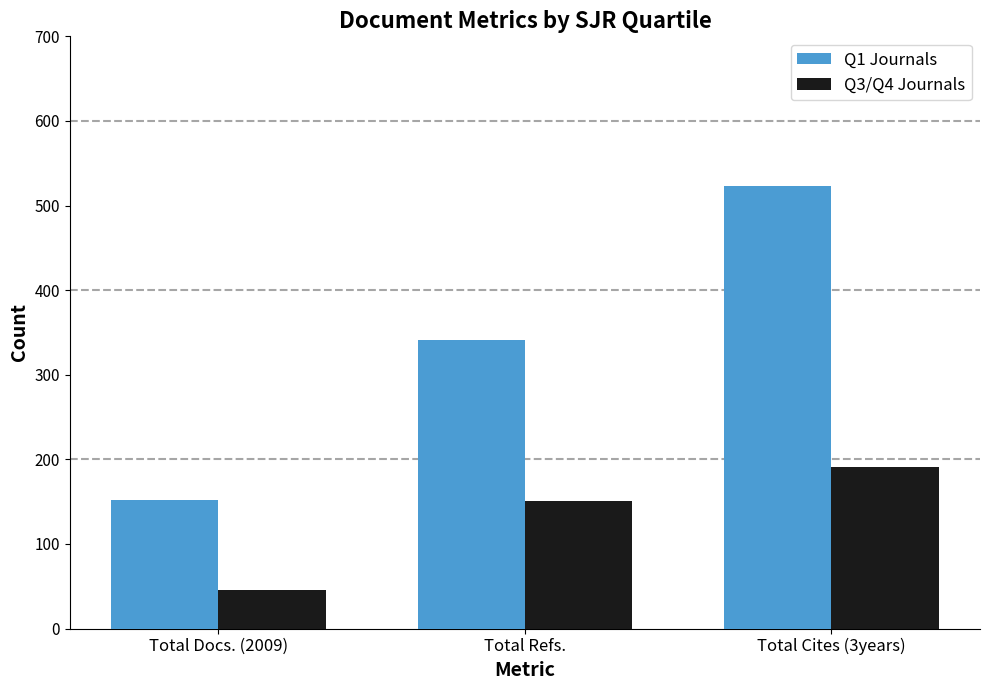

Which category has the highest value across all series?

Total Cites (3years)